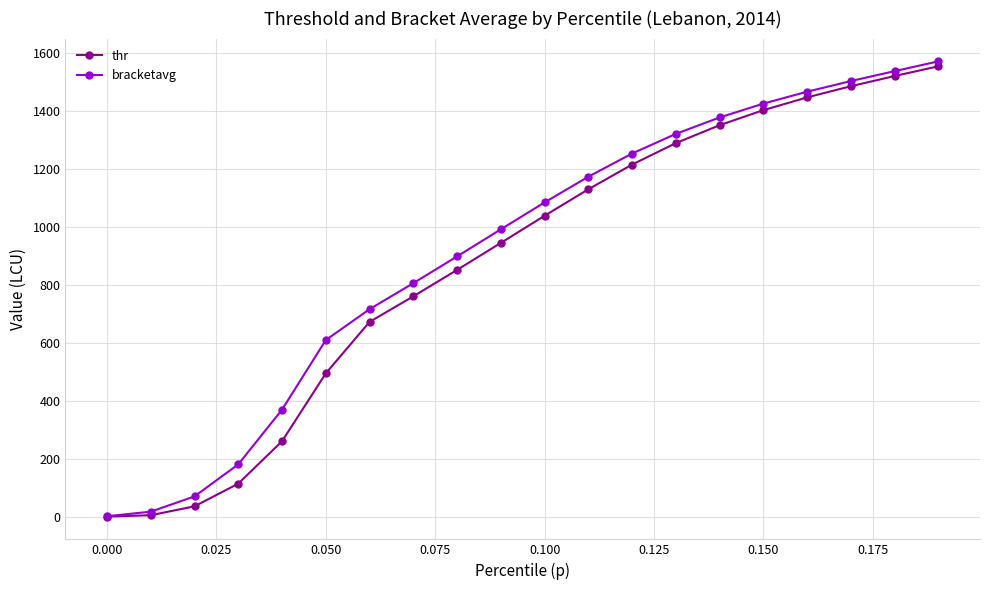

Is this an area chart (filled region under the line)?

No